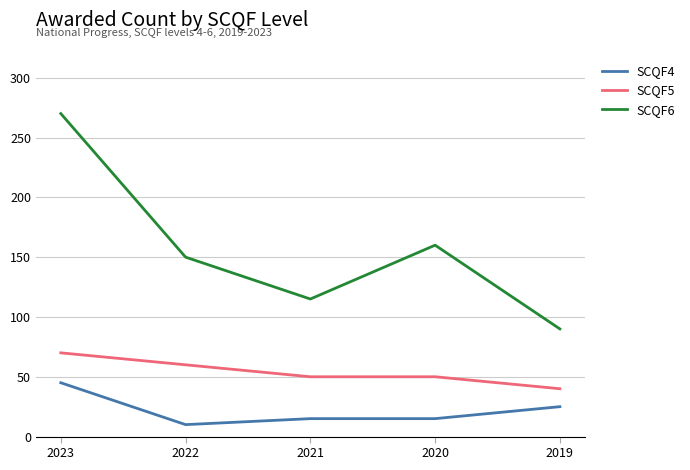

At which category does SCQF4 reach its first local valley?

2022